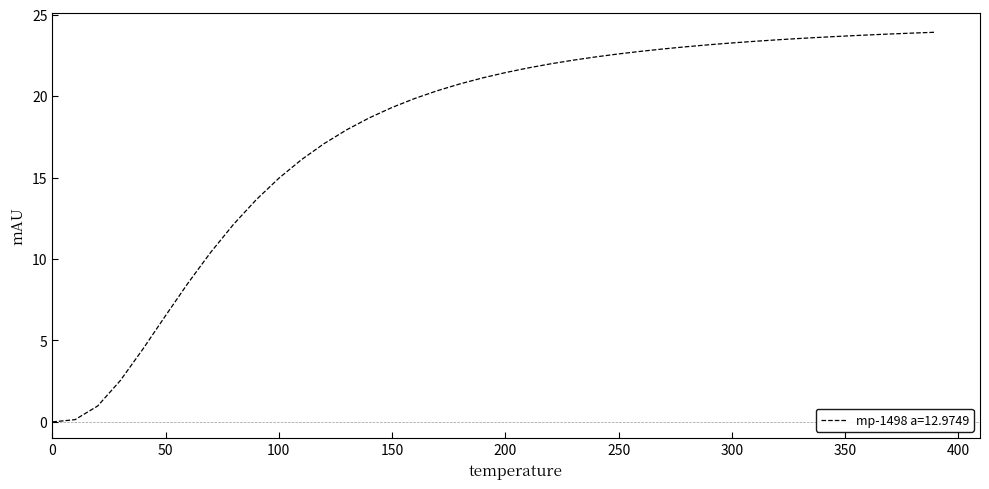

What is the difference between the maximum and minimum values?

23.9